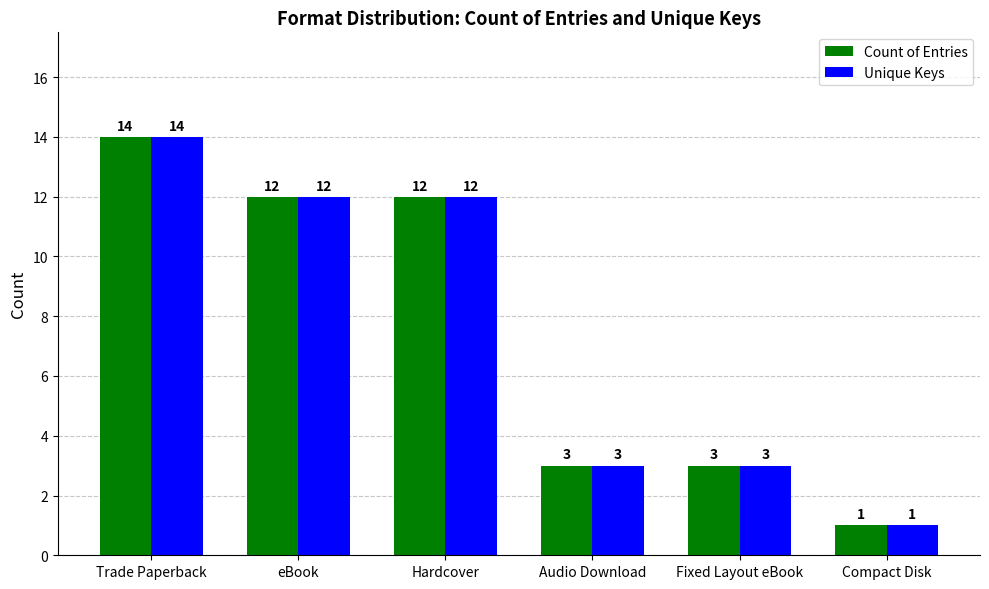

What is the difference between the maximum and second lowest values in the Unique Keys series?

11